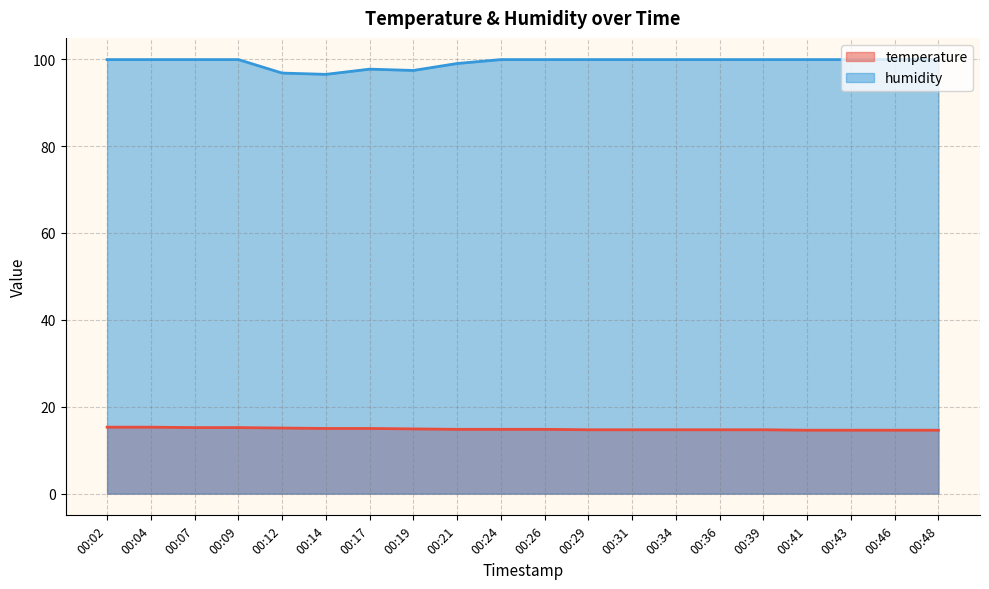

Where is temperature nearest to the value 14?

00:41